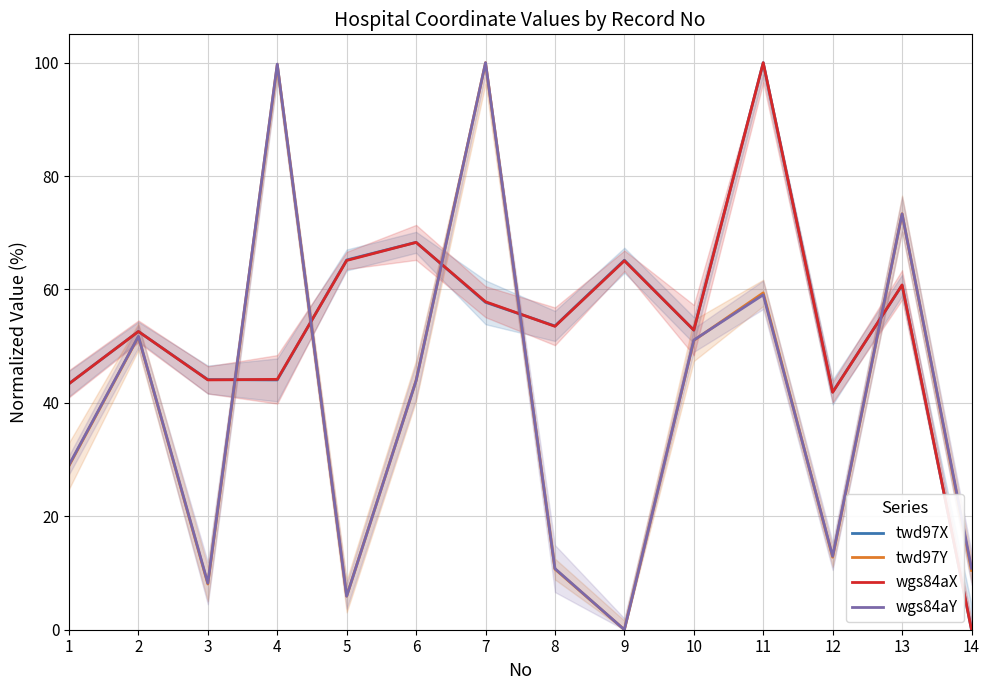

What is the sum of all twd97X values?

749.7